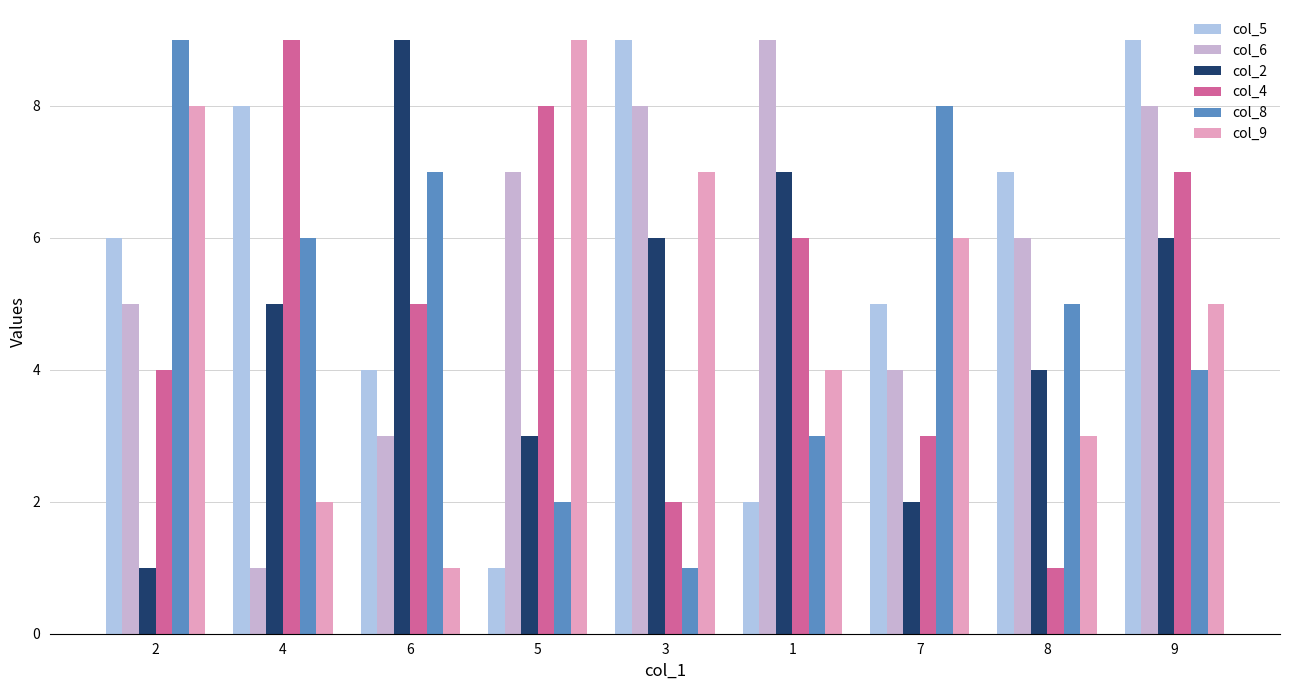

What is the label of the 9th bar from the left?

9